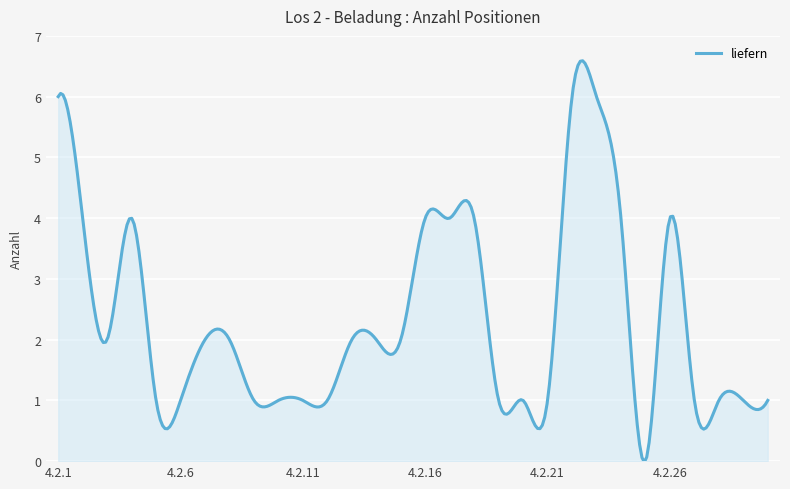

What is the difference between the maximum and minimum values?

6.6